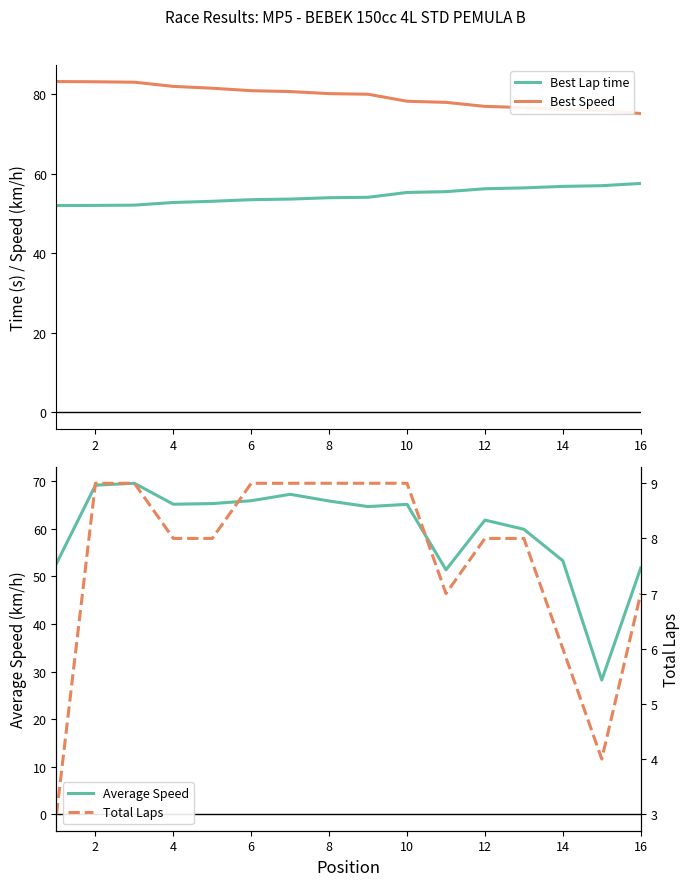

What is the label of the 2nd point from the left?

2